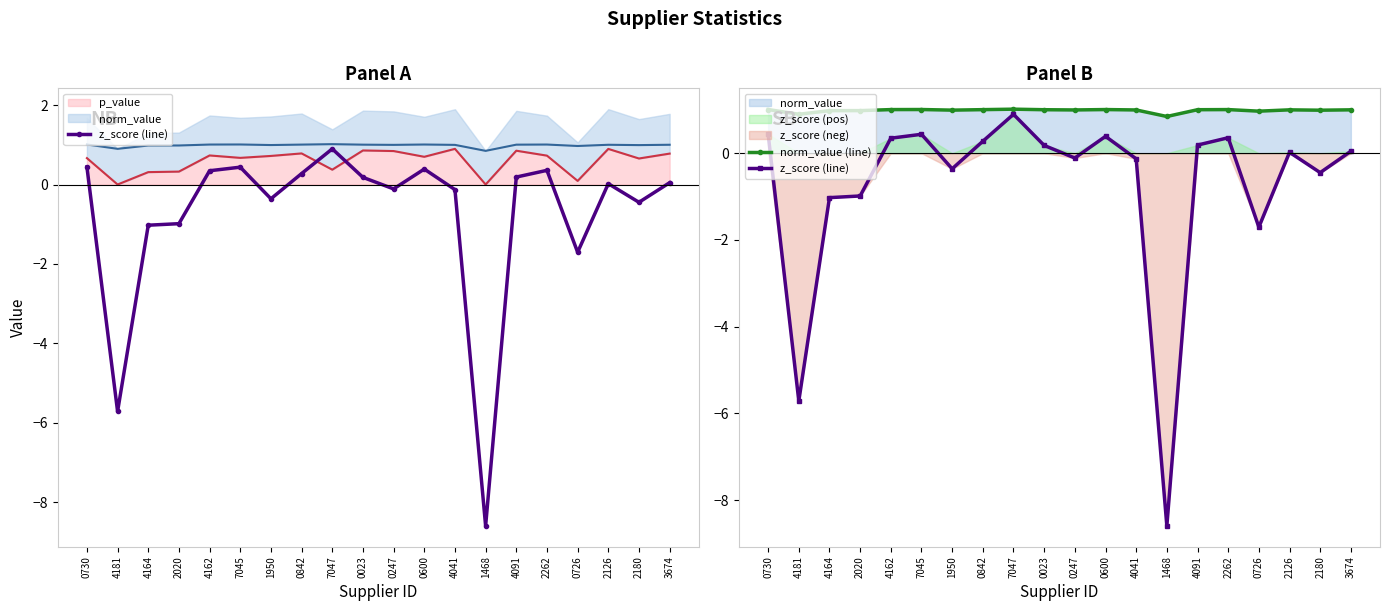

List the labels in order of z_score (line) value, largest first.

7047, 0730, 7045, 0600, 2262, 4162, 0842, 4091, 0023, 3674, 2126, 0247, 4041, 1950, 2180, 2020, 4164, 0726, 4181, 1468